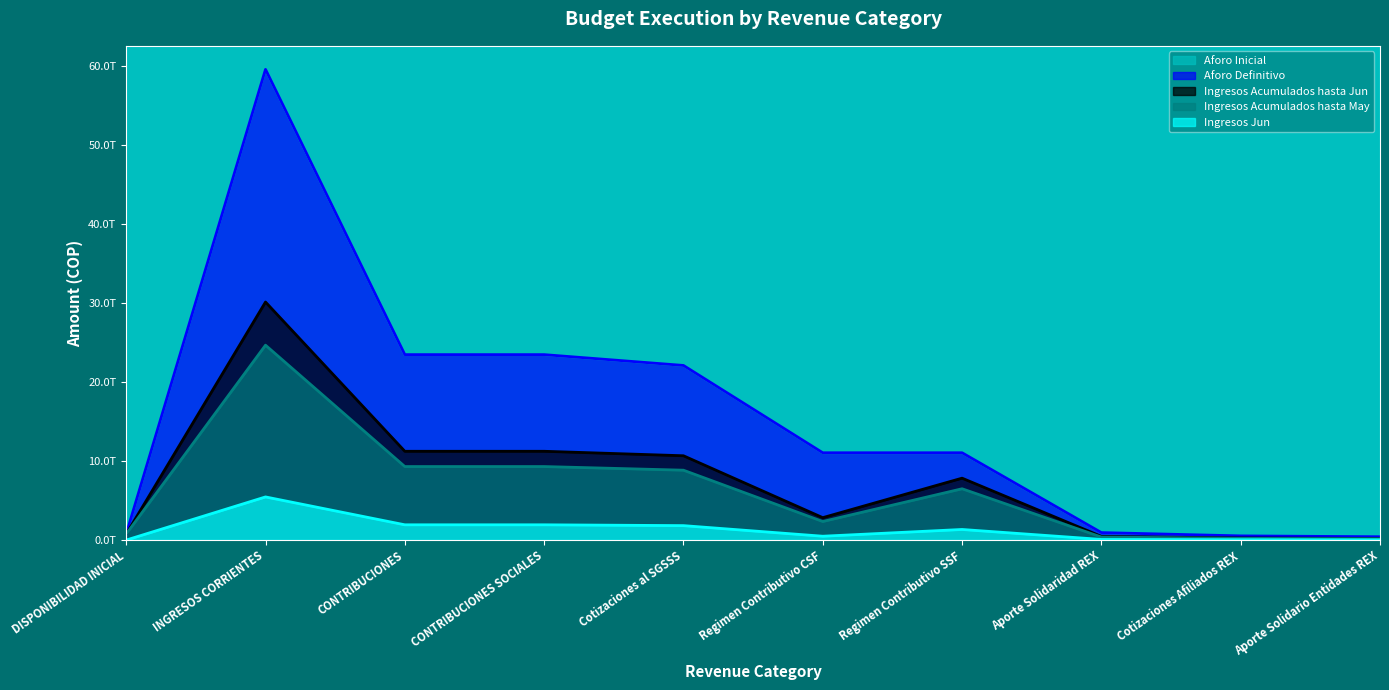

True or false: Ingresos Jun and Ingresos Acumulados hasta May cross at least once.

False